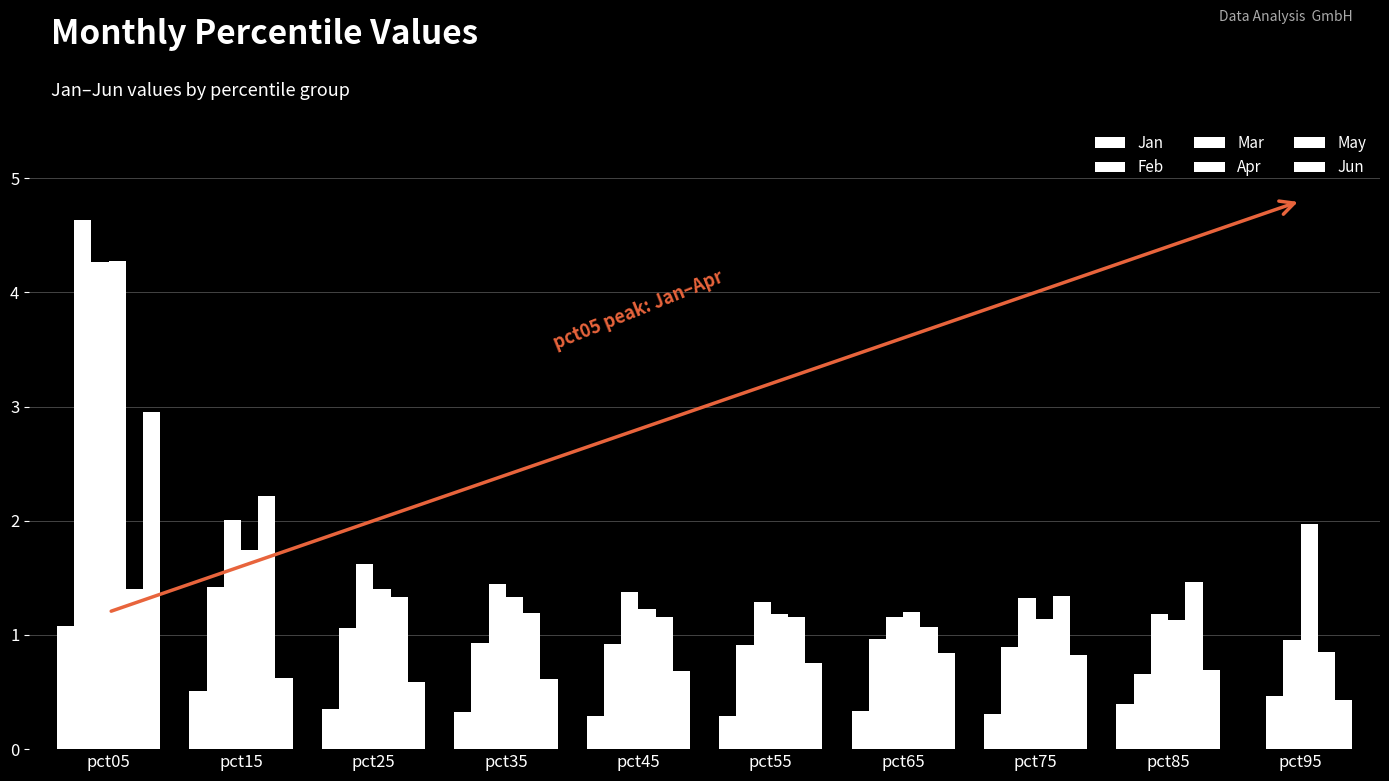

How many groups of bars are there?

10